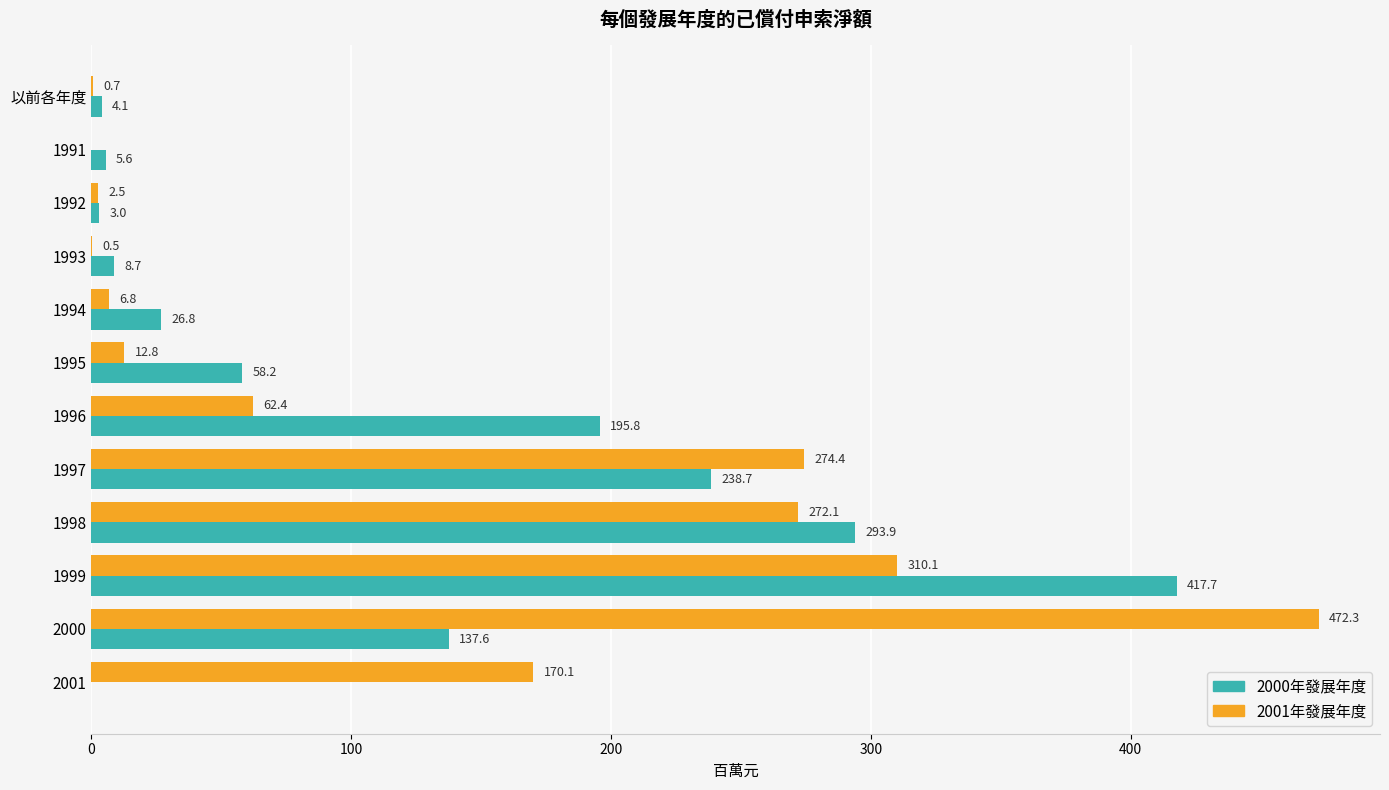

Which label corresponds to the largest value in the chart?

2000